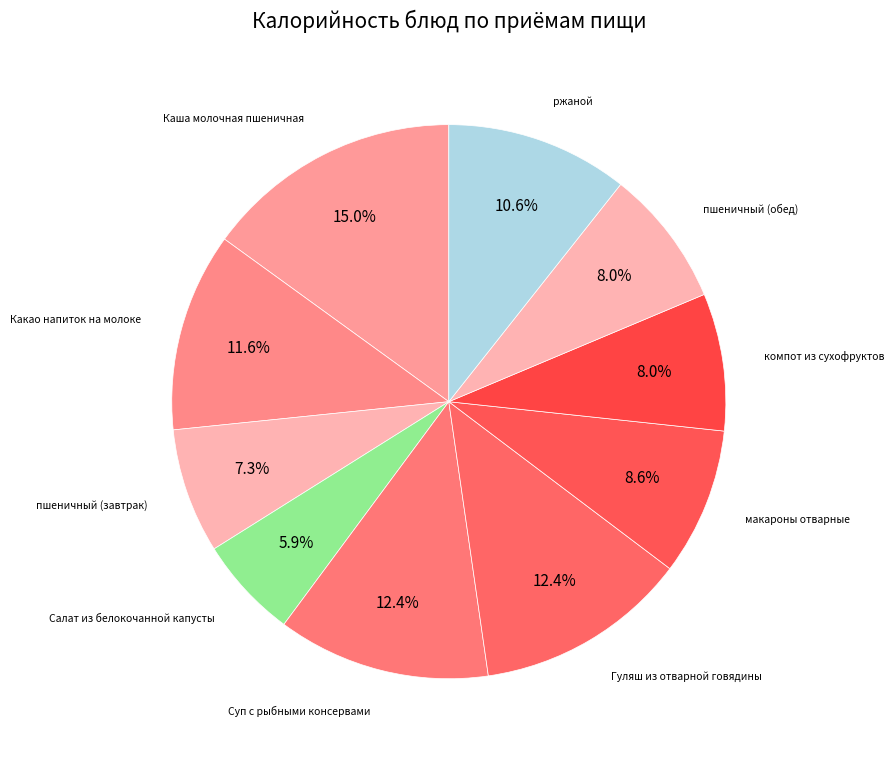

How many slices are in this pie chart?

10